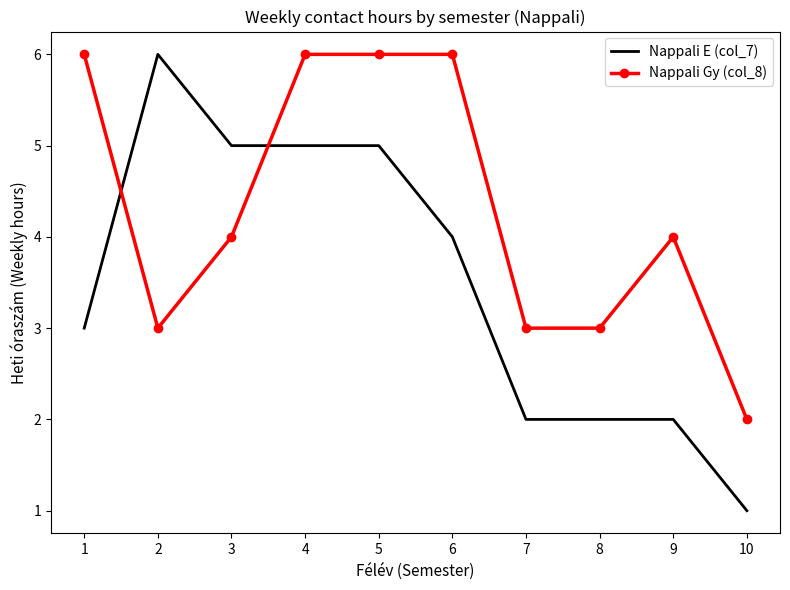

What are all the series names shown in the legend?

Nappali E (col_7), Nappali Gy (col_8)